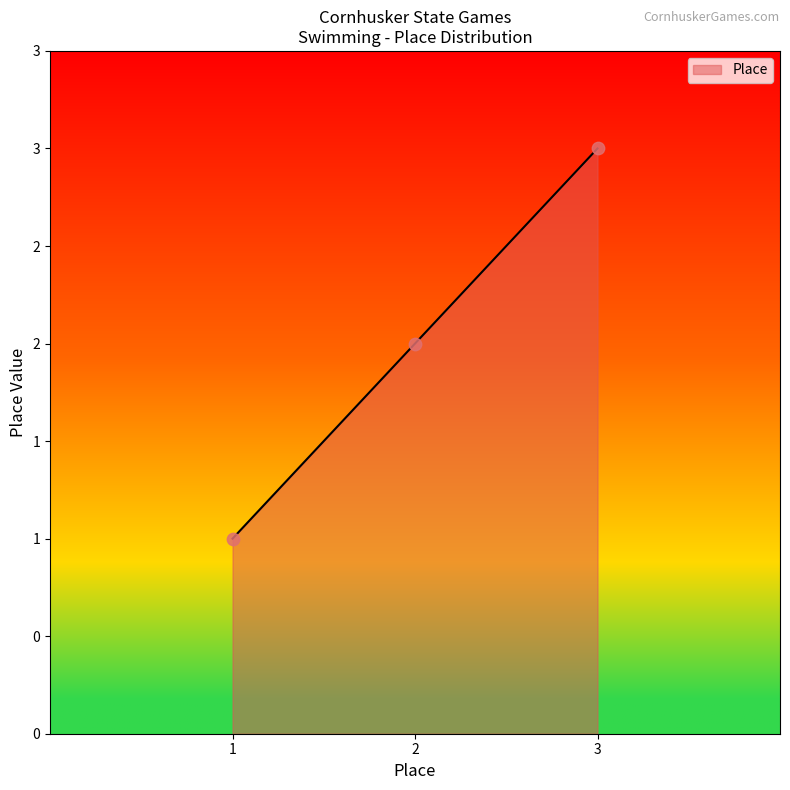

What is the change in value from 2 to 3?

+1